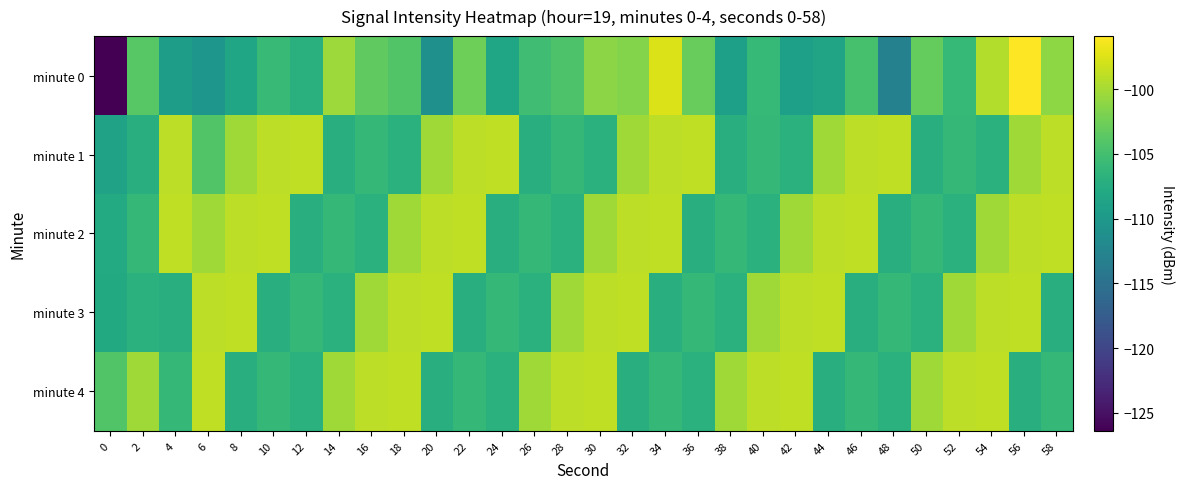

What is the difference between the highest and lowest values at 28?

8.0